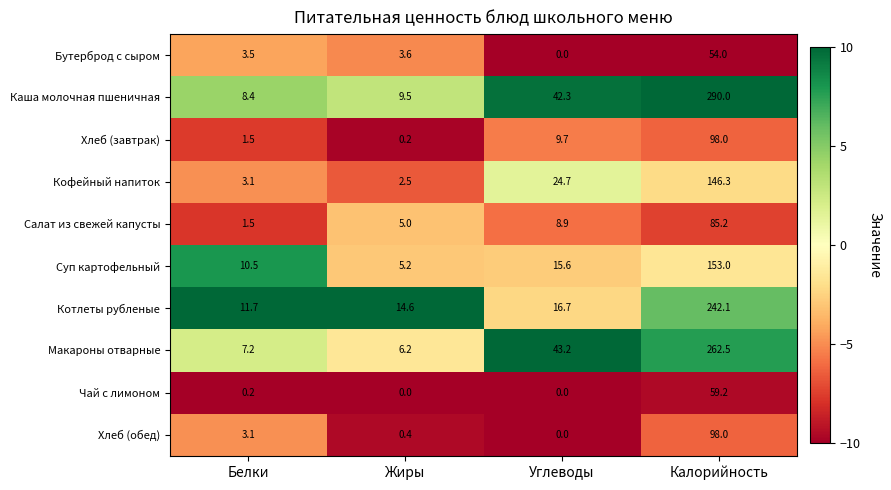

The Салат из свежей капусты series shows 2.6 at Жиры. True or false?

False